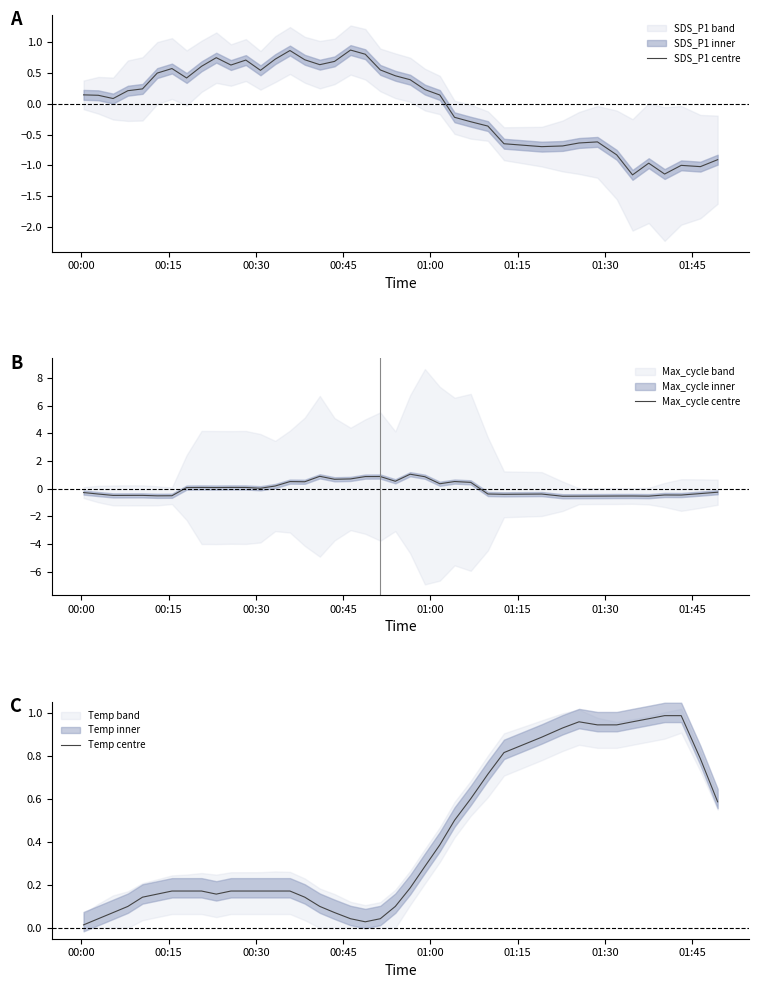

What is the average value of the Temp centre series?

0.4